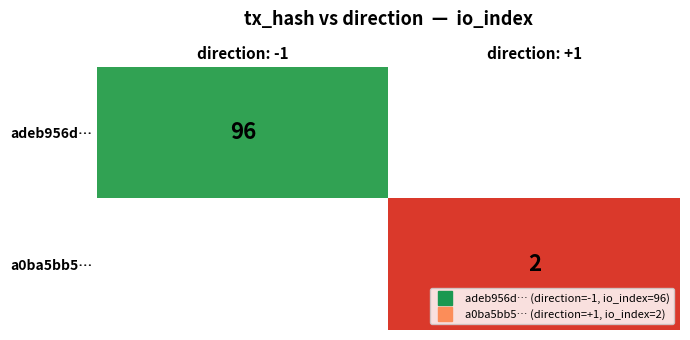

What is the smallest value displayed?

2.0